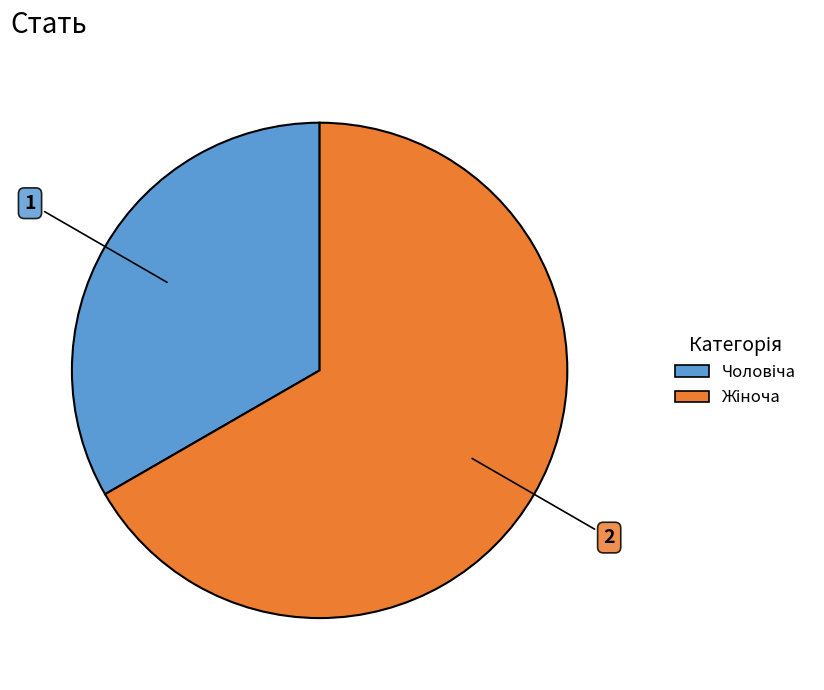

Is there a majority slice in this chart?

Yes